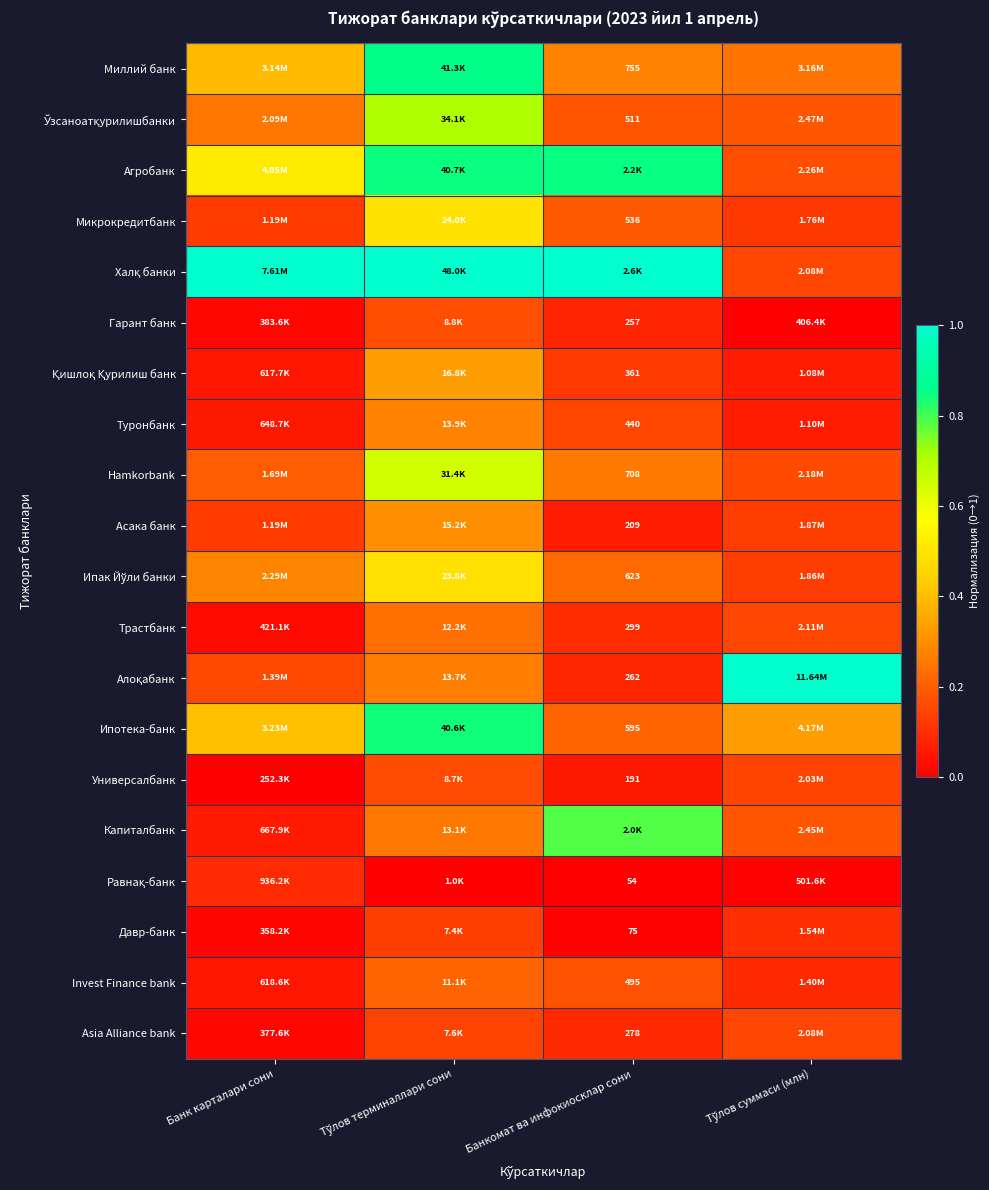

True or false: Asia Alliance bank has a value of 0.0 at Банк карталари сони.

False